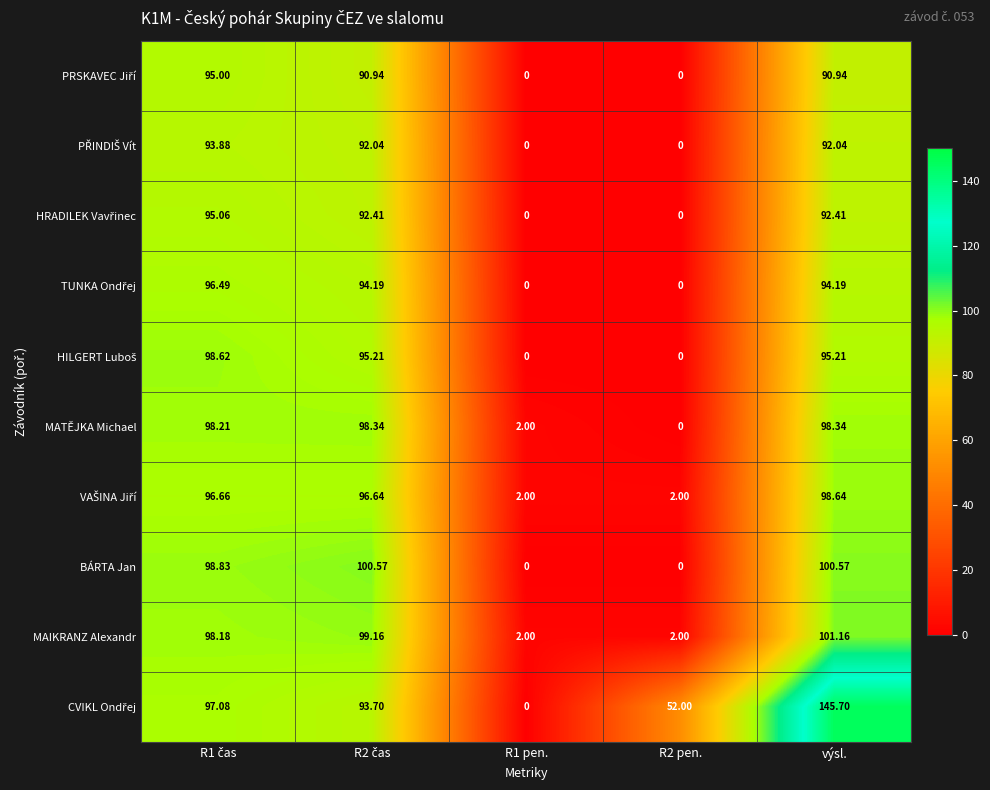

How many data points does each series have?

5